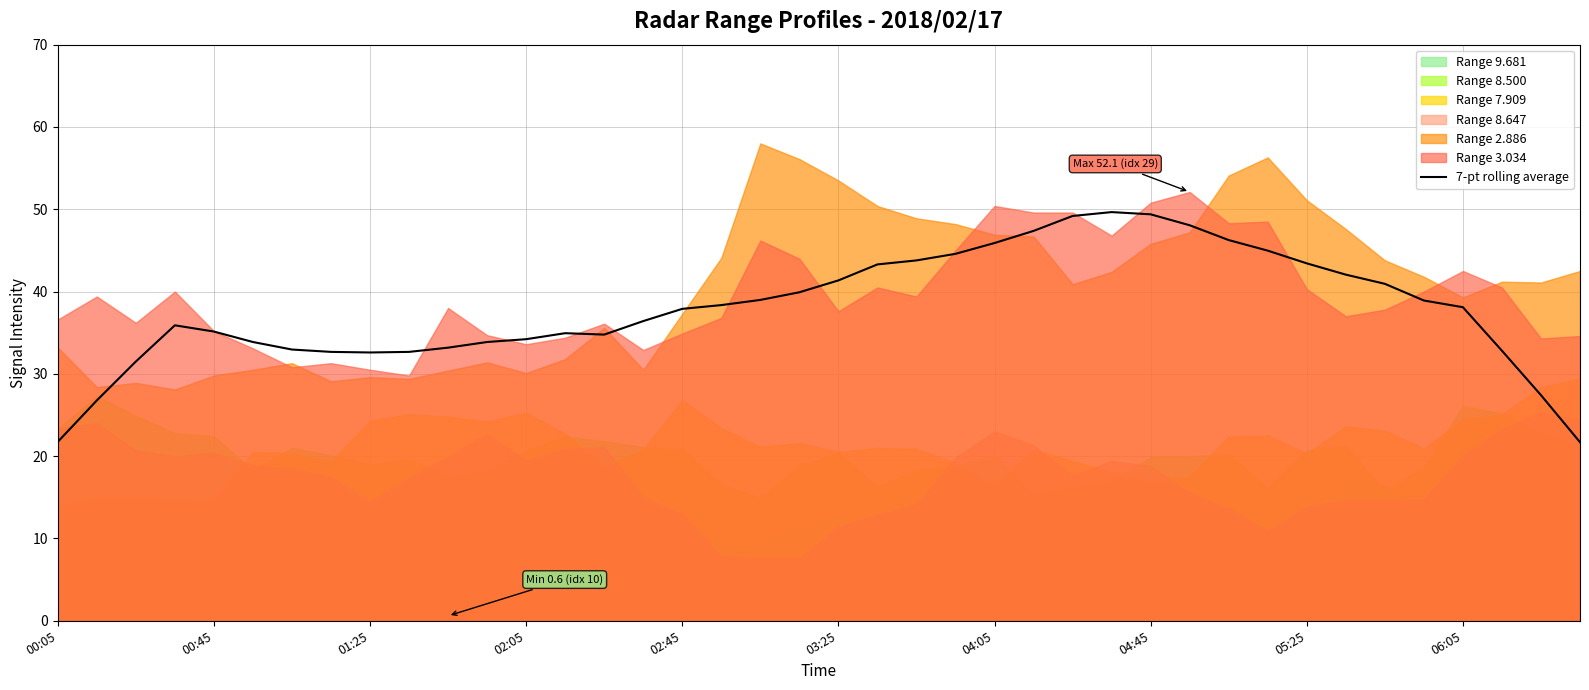

What is the average value?

37.9